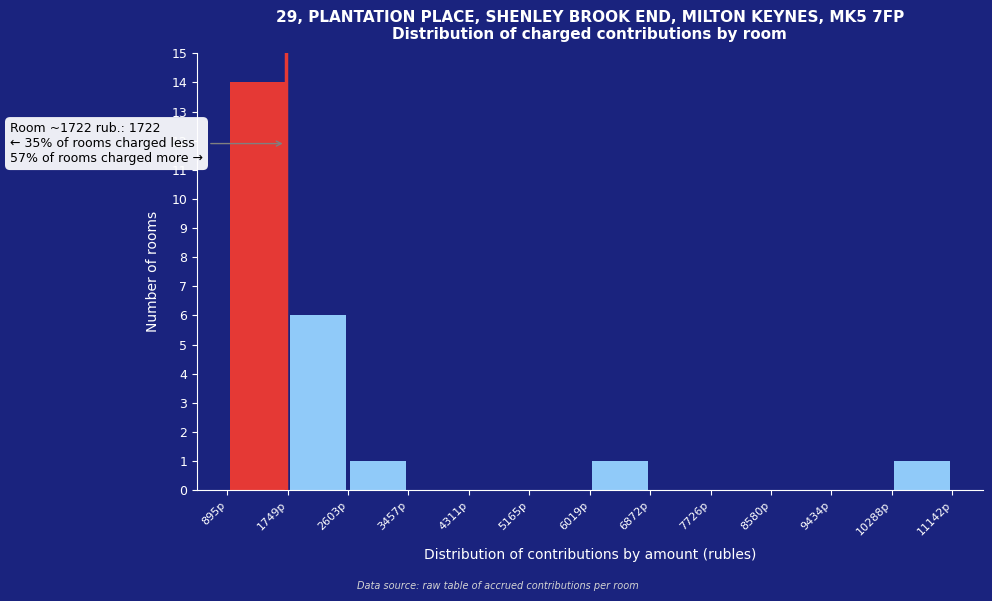

Over which range of the x-axis is the bar tallest?

900 to 1700